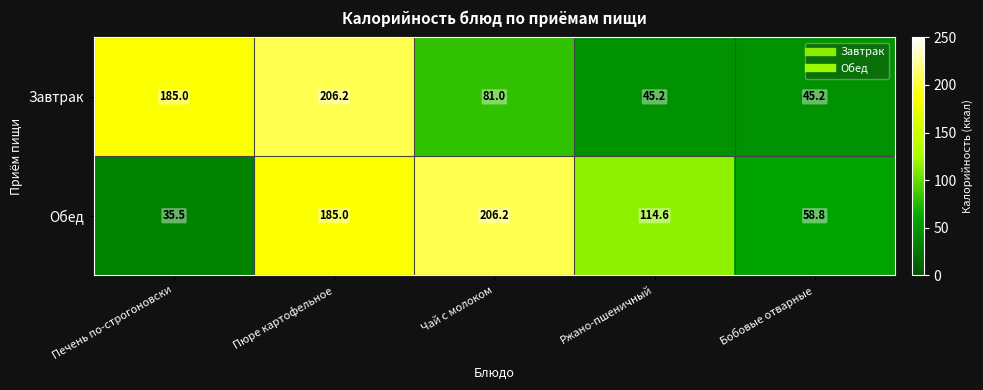

What is the average value of the Завтрак series?

112.5